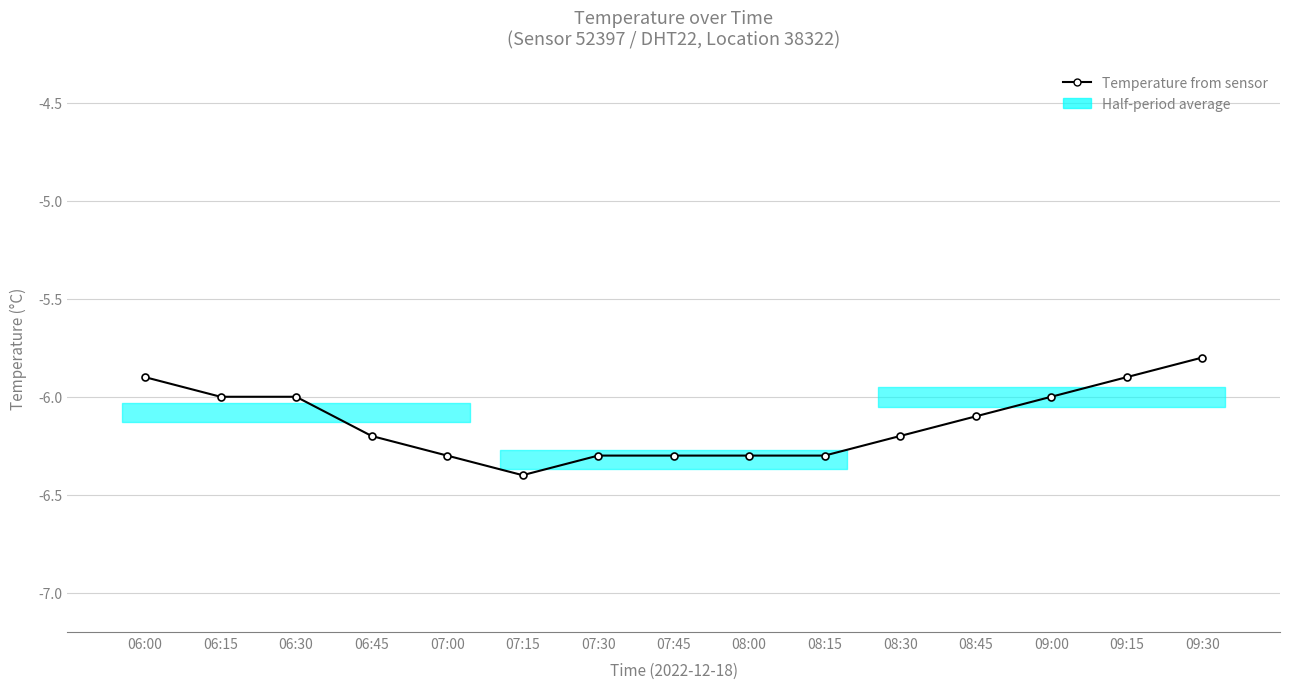

The value at 06:30 is -6.0. True or false?

True